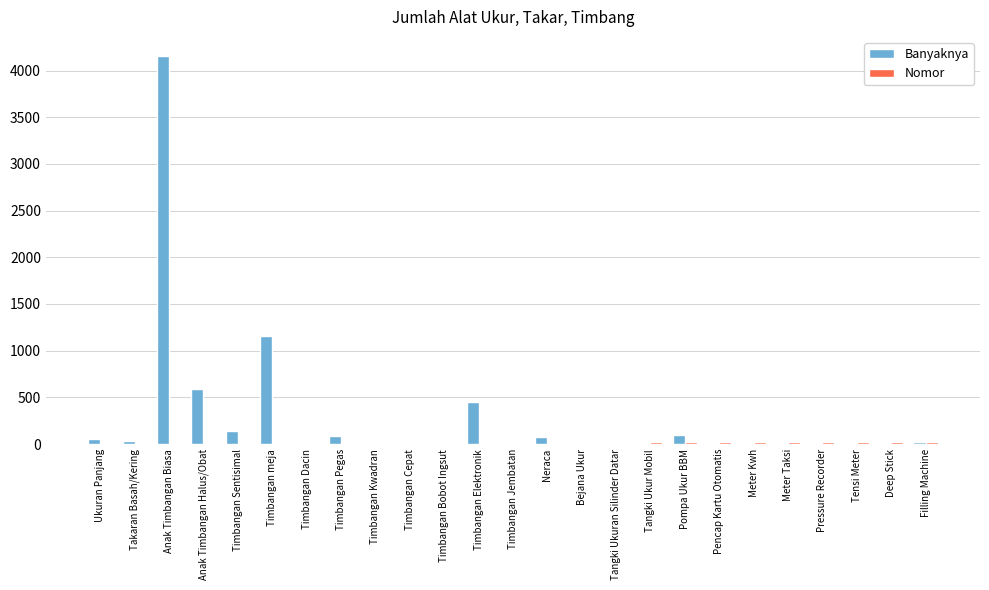

Which category has the highest value across all series?

Anak Timbangan Biasa